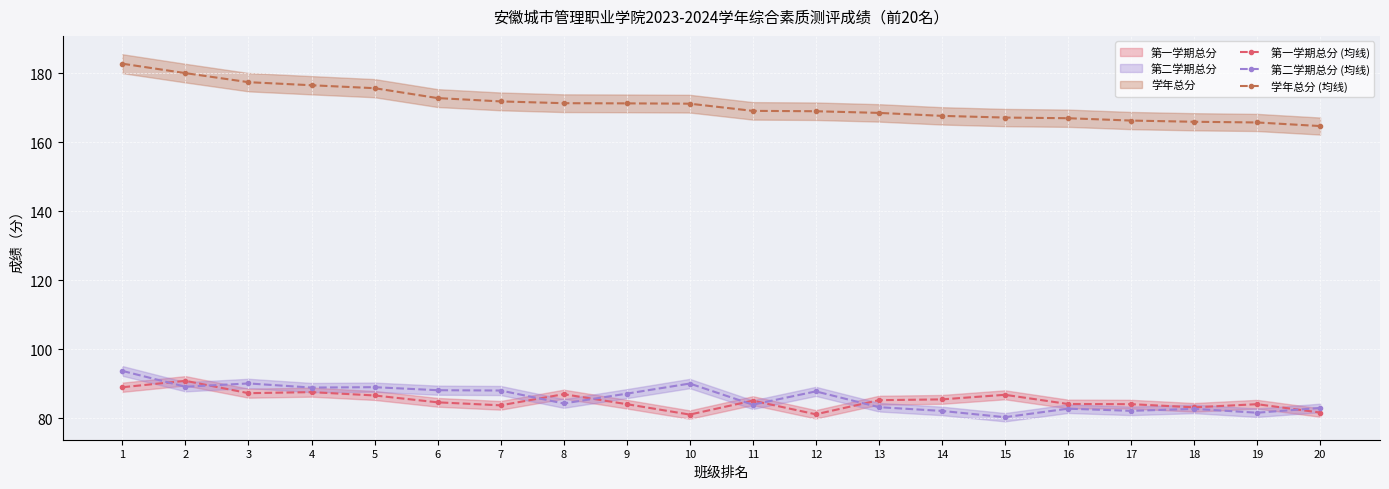

True or false: 第二学期总分 (均线) and 学年总分 (均线) intersect in this chart.

False